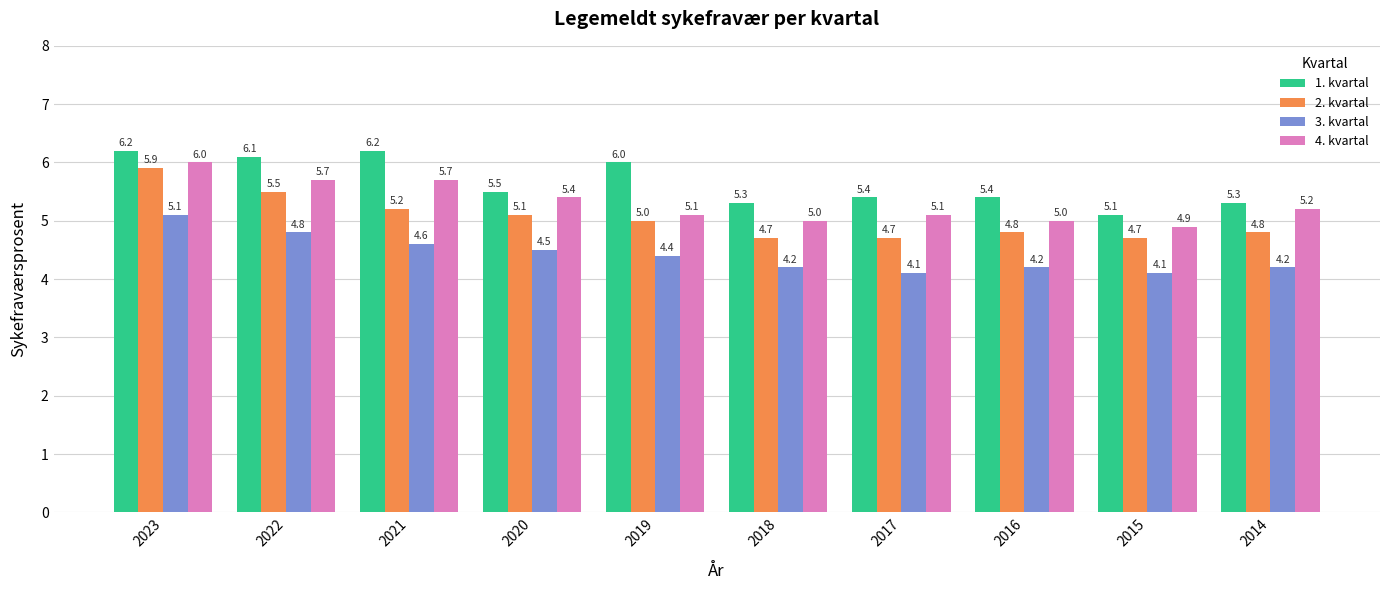

Rank the series at 2016 from lowest to highest value.

3. kvartal, 2. kvartal, 4. kvartal, 1. kvartal